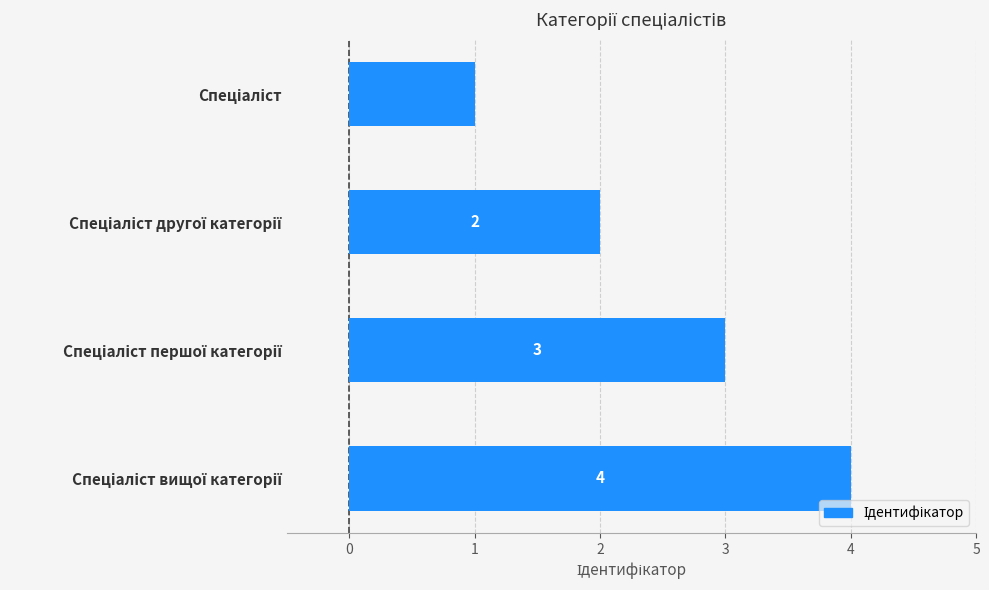

Count the number of categories in the chart.

4